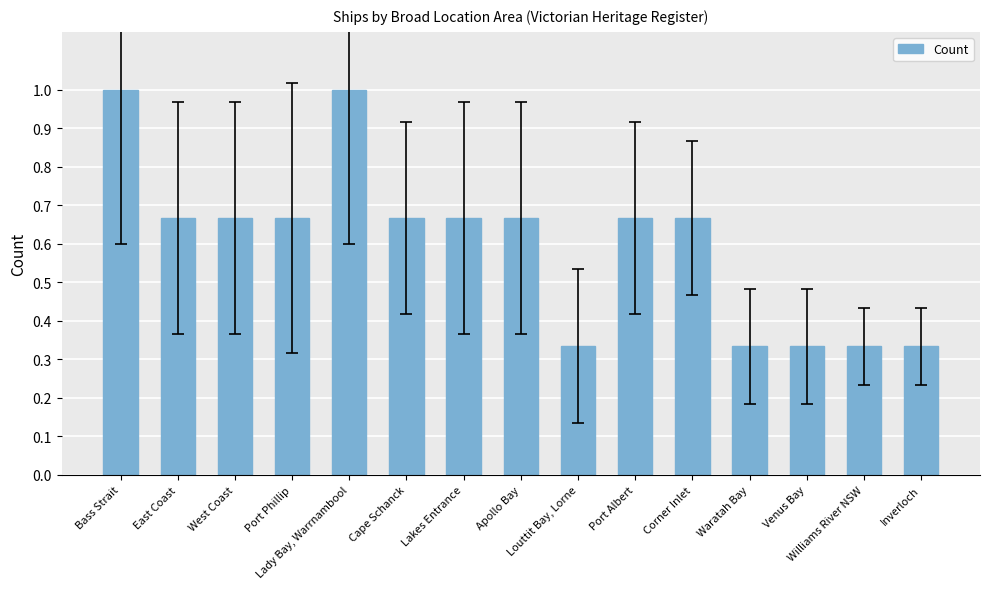

What position from the right is West Coast?

13